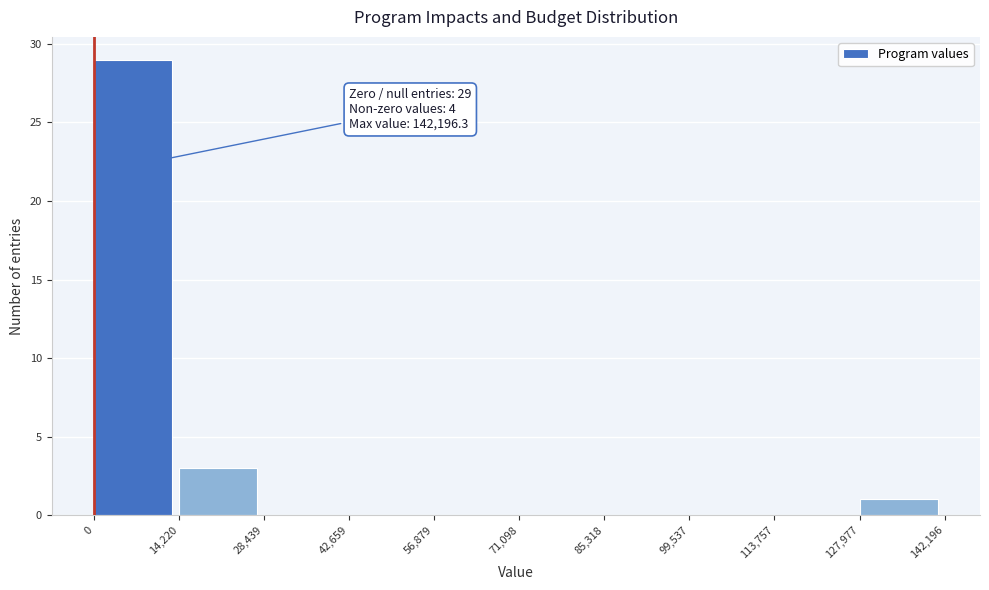

Which range on the x-axis has the tallest bar?

0 to 14,220